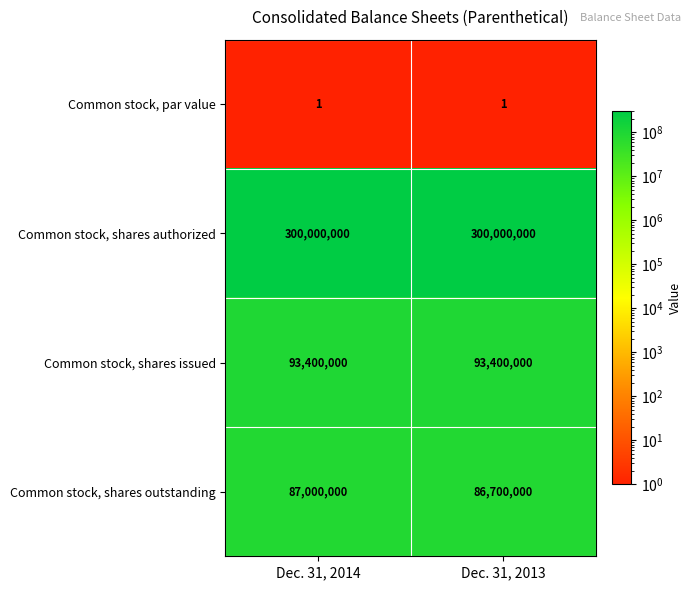

What is the average value of the Common stock, shares authorized series?

300000000